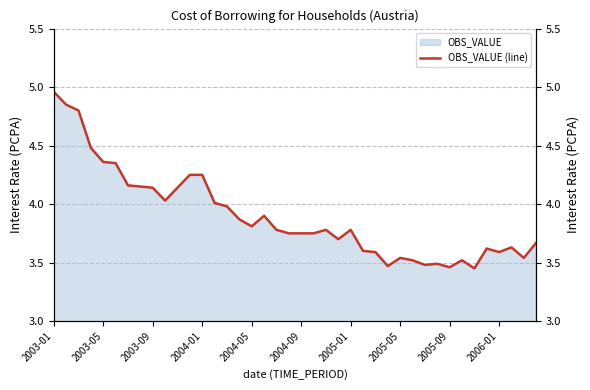

How many lines are shown in the chart?

1